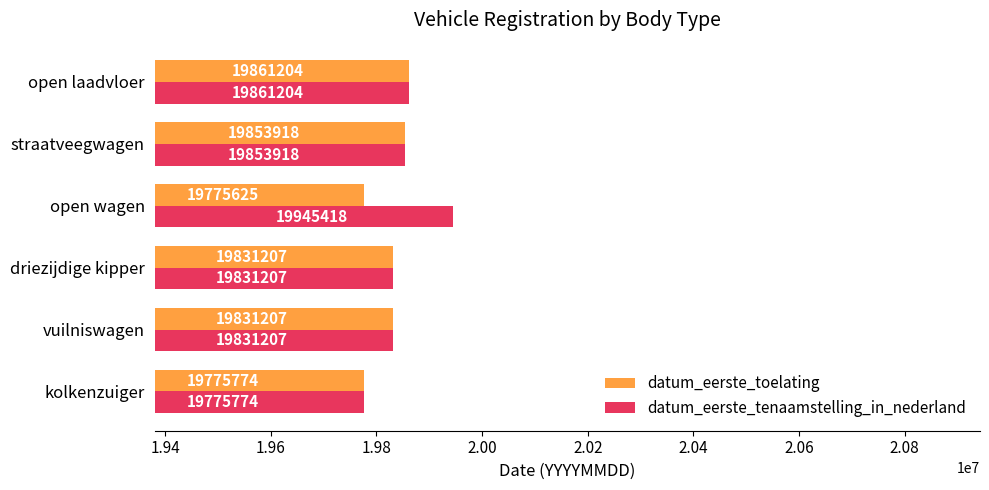

Which series has the largest range (max minus min)?

datum_eerste_tenaamstelling_in_nederland